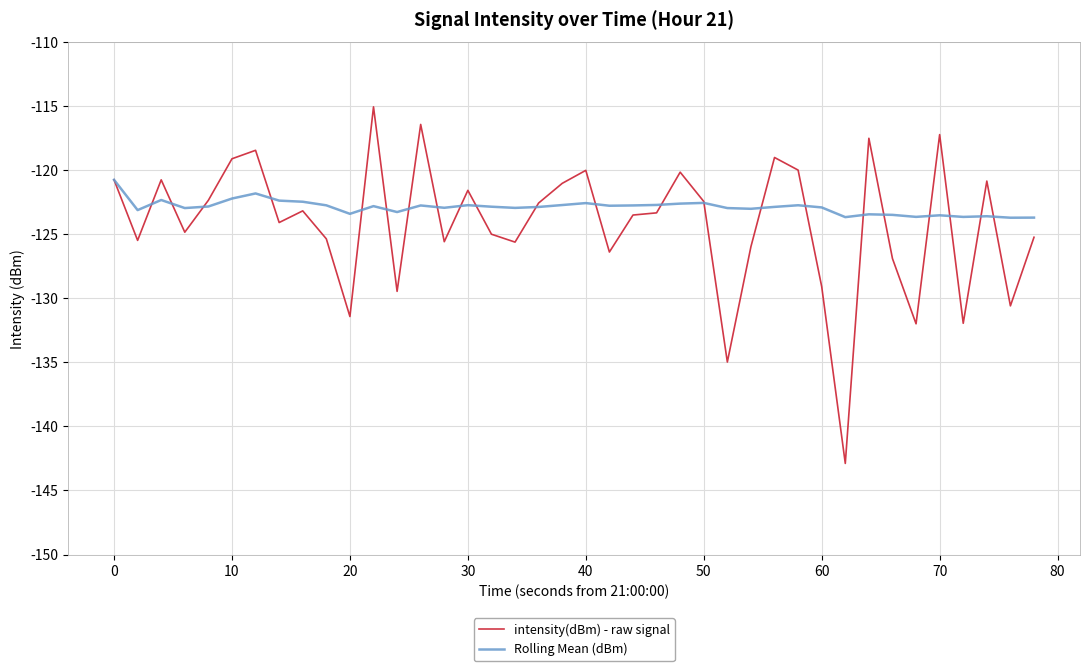

What is the maximum value for intensity(dBm) - raw signal?

-115.1